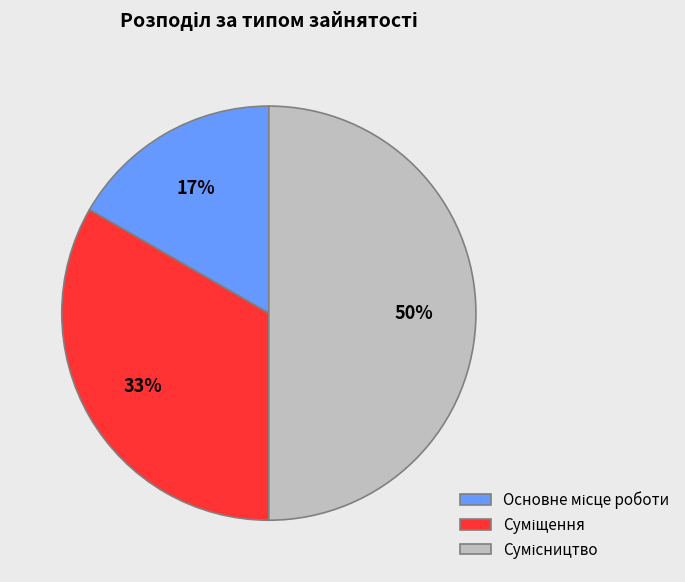

To the nearest percent, what is the average slice percentage?

33%